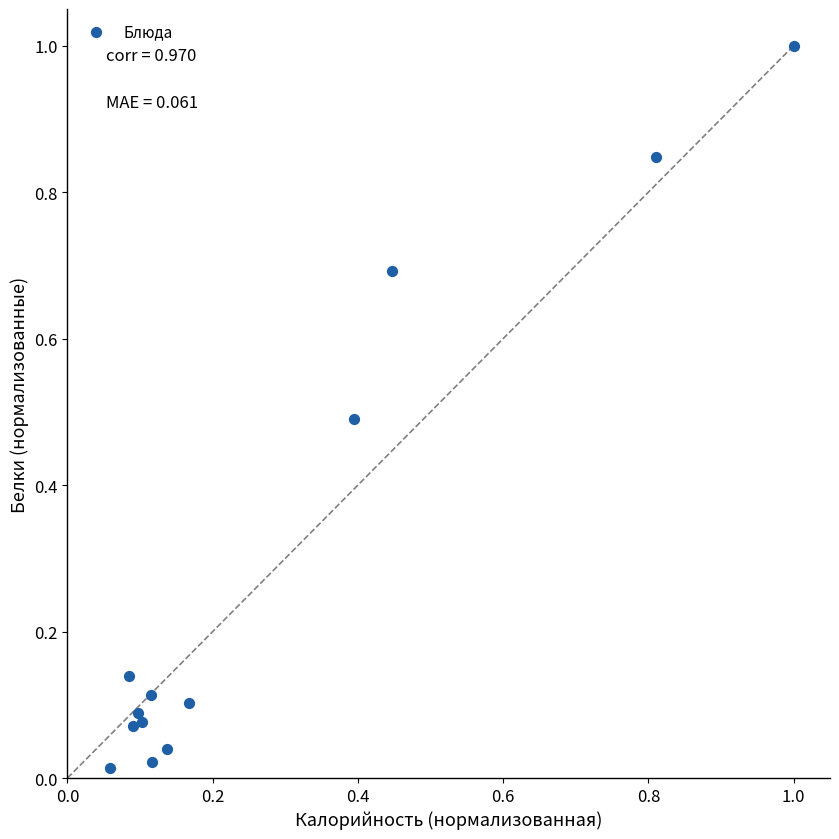

What is the range of Y values (max minus min)?

1.0